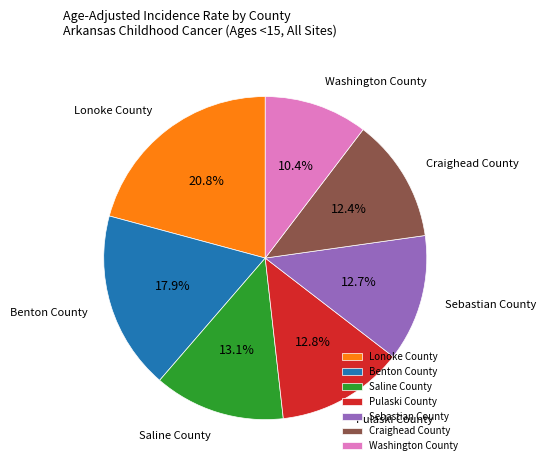

What percentage is the Saline County slice, to the nearest percent?

13%